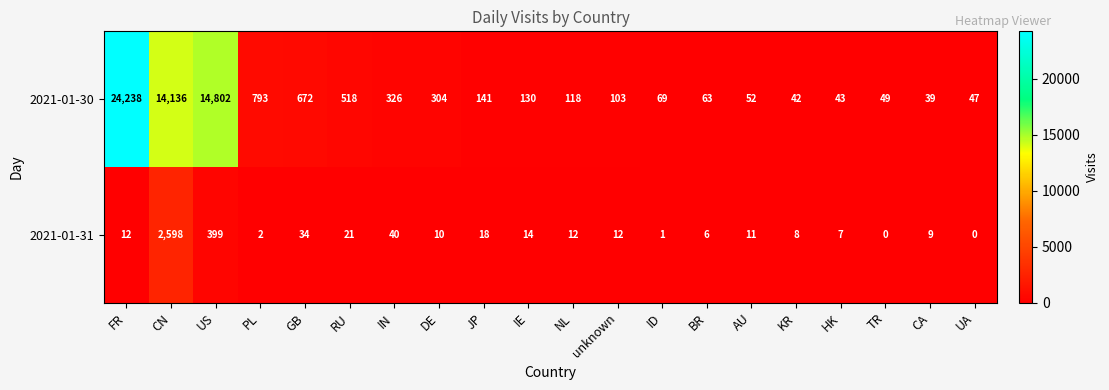

Where does the 2021-01-30 series first go above 130?

FR